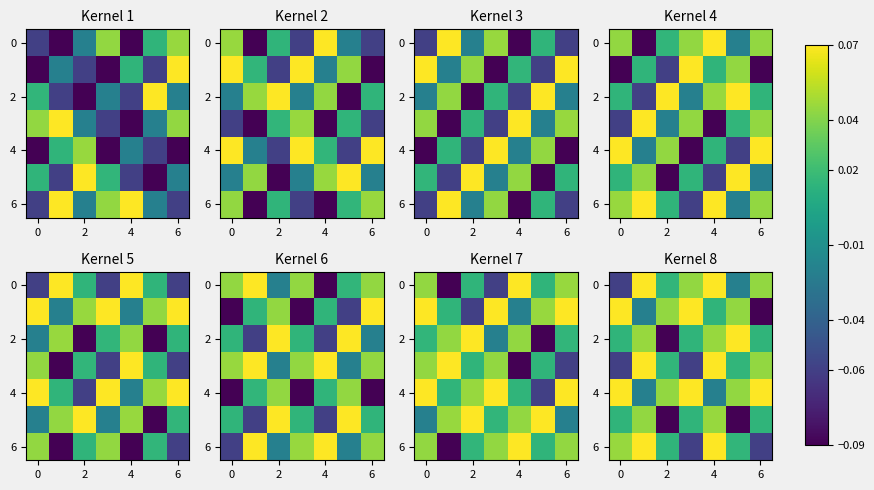

The 2 series shows 0.0 at 0. True or false?

True